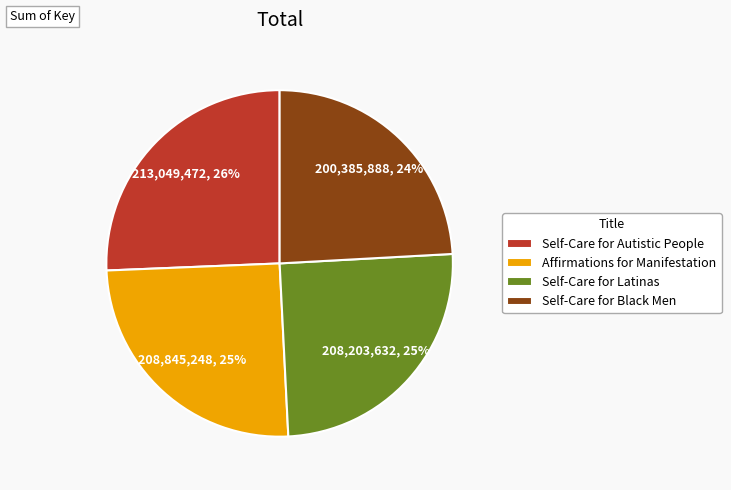

What percentage is the Self-Care for Latinas slice, to the nearest percent?

25%